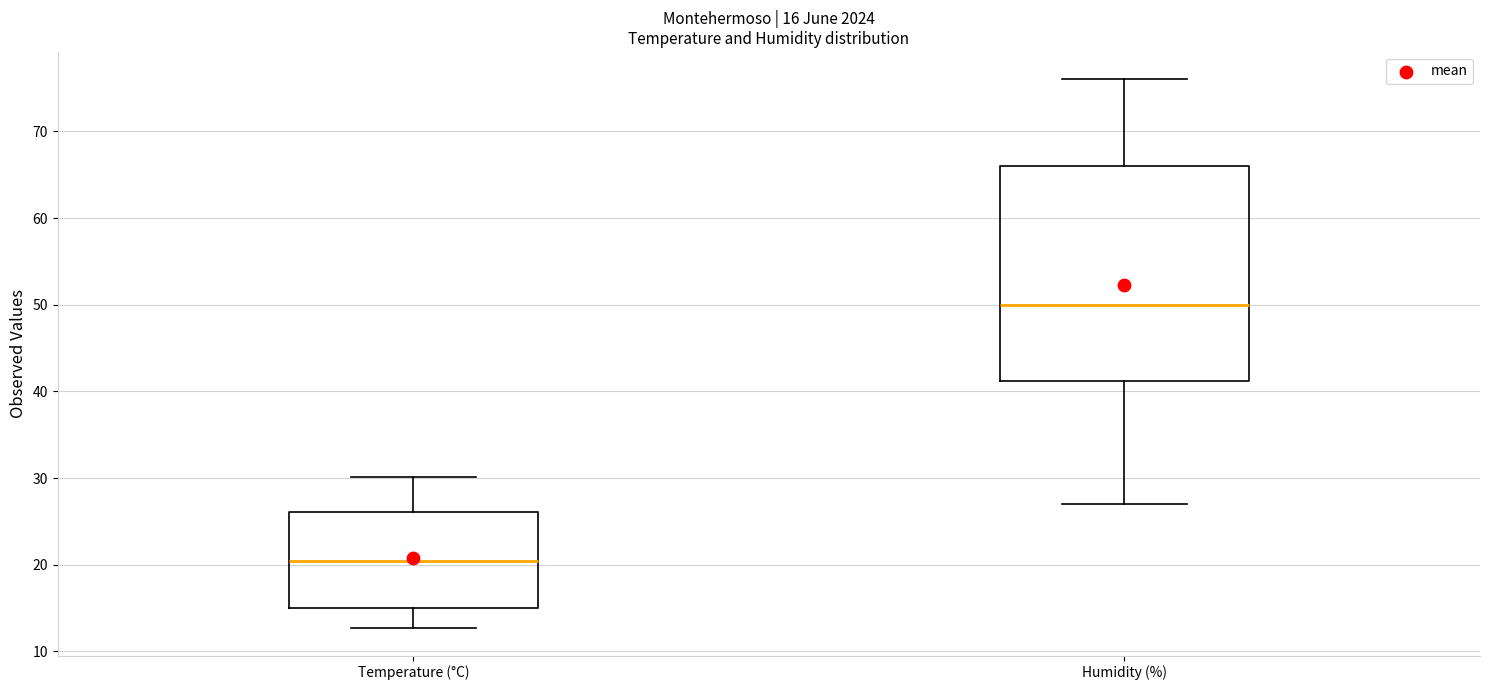

Which box is the tallest, from its lower edge to its upper edge?

Humidity (%)